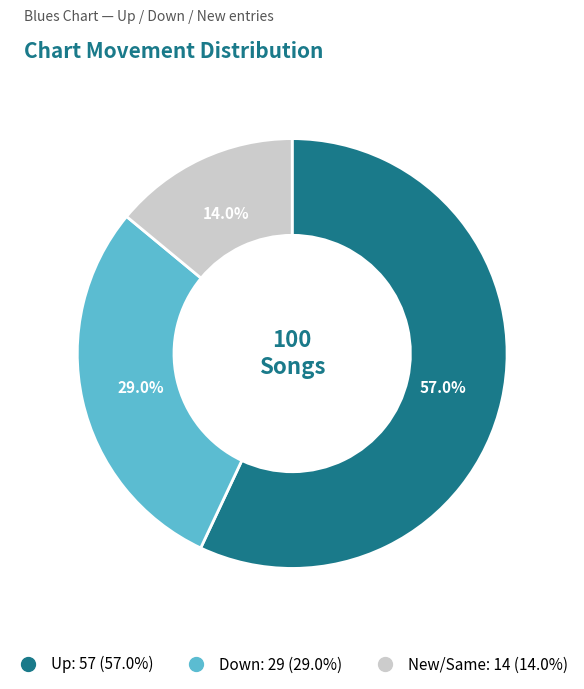

Does any single category account for the majority?

Yes